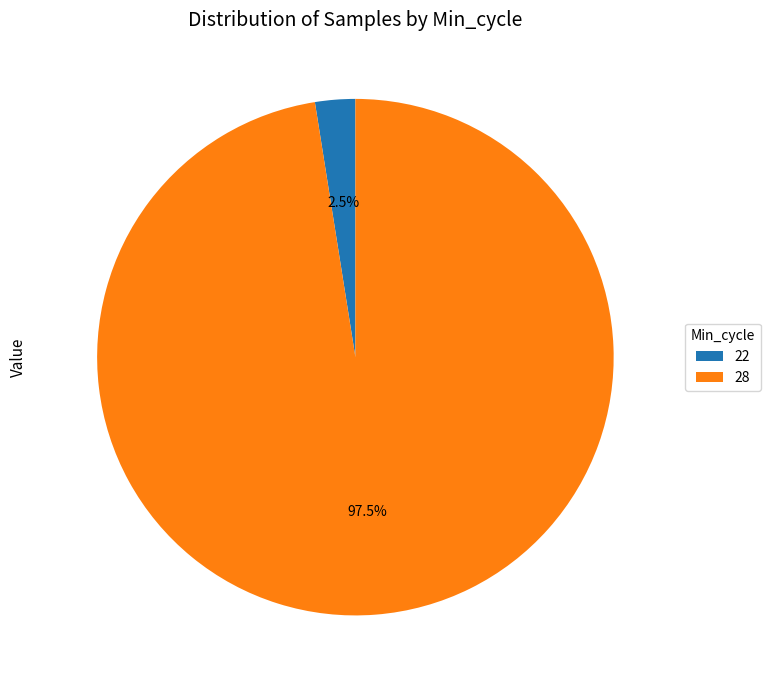

Between 28 and 22, which is larger?

28